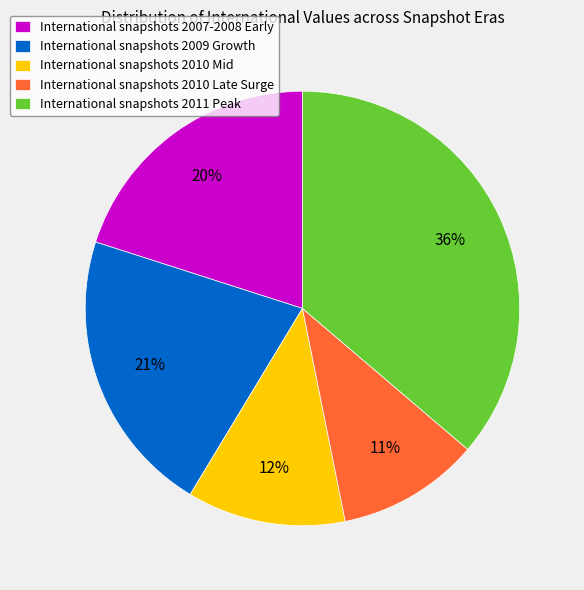

To the nearest percent, what percentage of the pie is International snapshots 2007-2008 Early?

20%